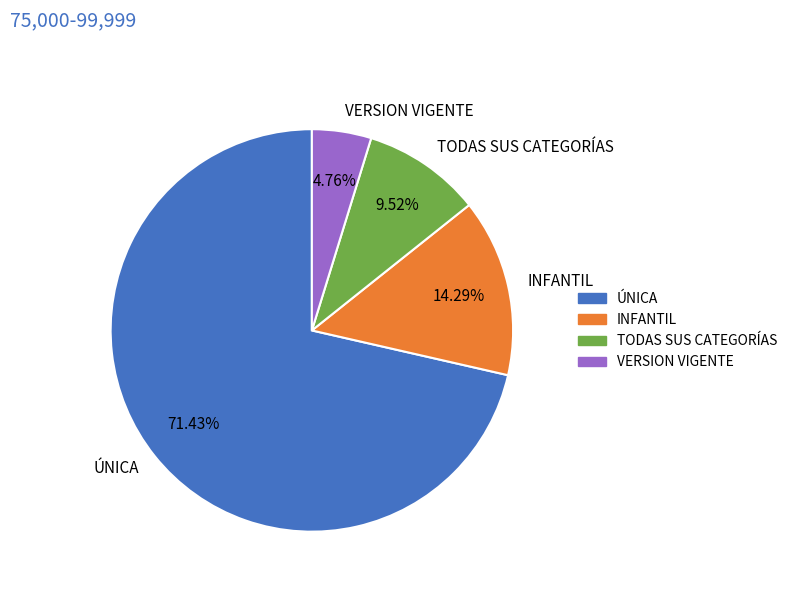

What percentage is NOT represented by INFANTIL?

85.7%